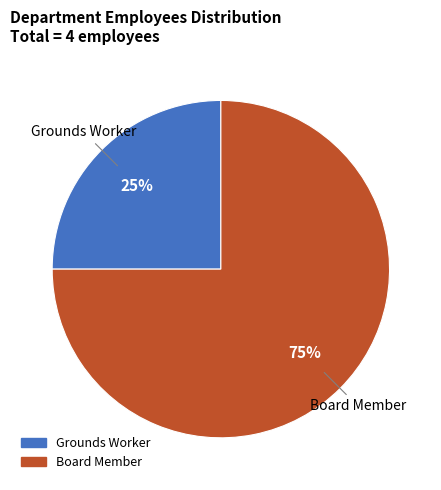

The Board Member slice represents 75% of the pie. True or false?

True